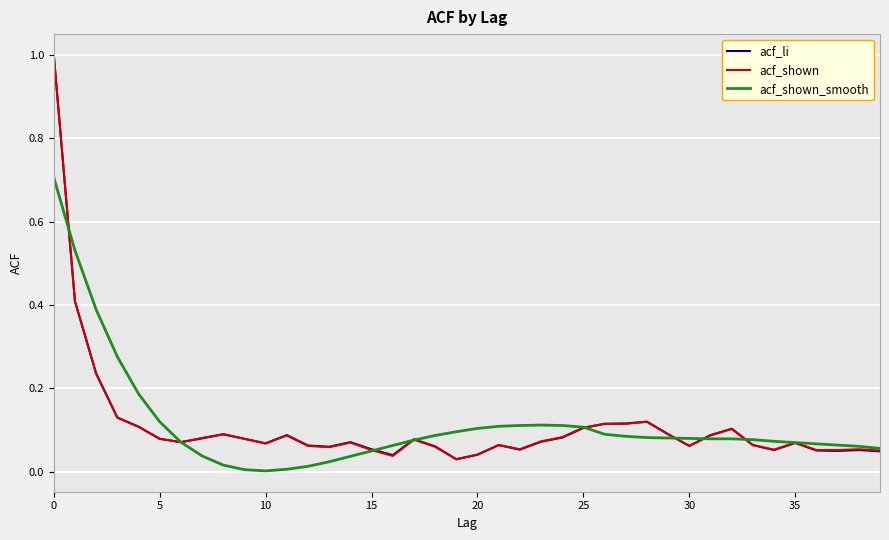

What is the maximum value shown in the chart?

1.0